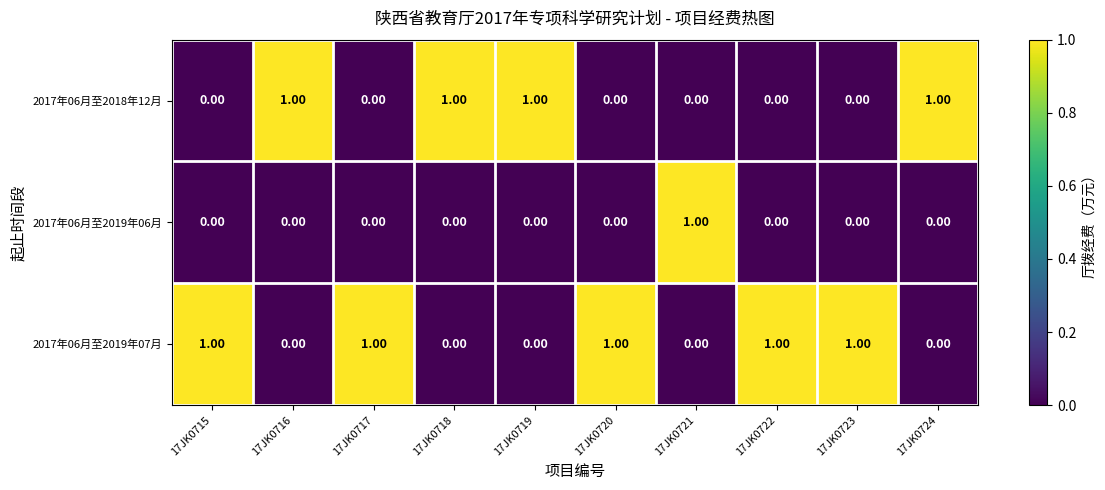

List the series in order of their overall mean, lowest first.

2017年06月至2019年06月, 2017年06月至2018年12月, 2017年06月至2019年07月